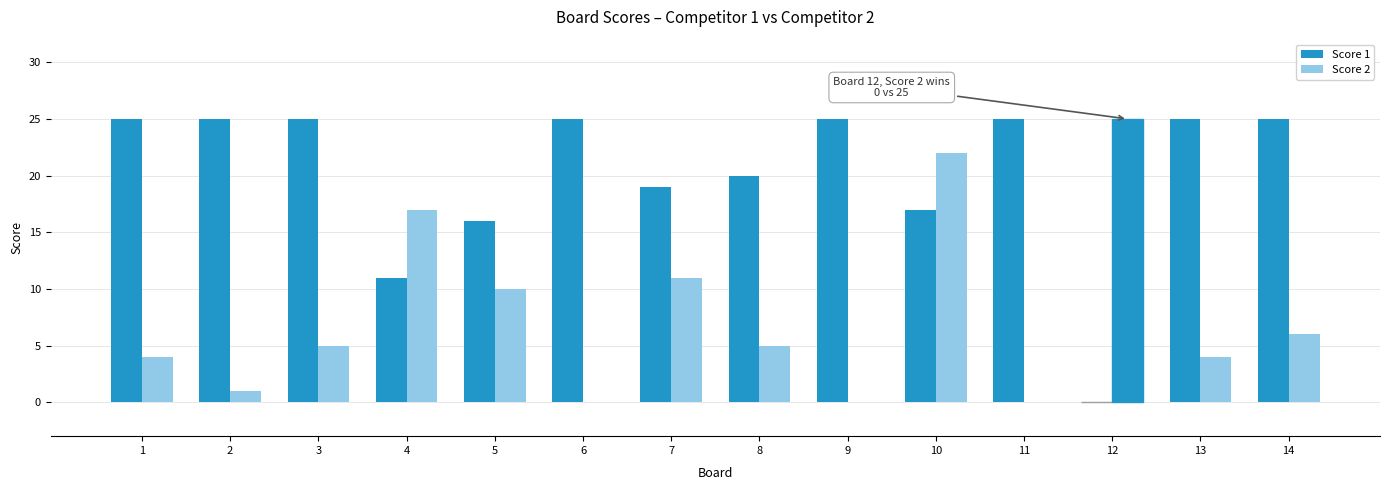

Where does the Score 2 series first go above 5?

4